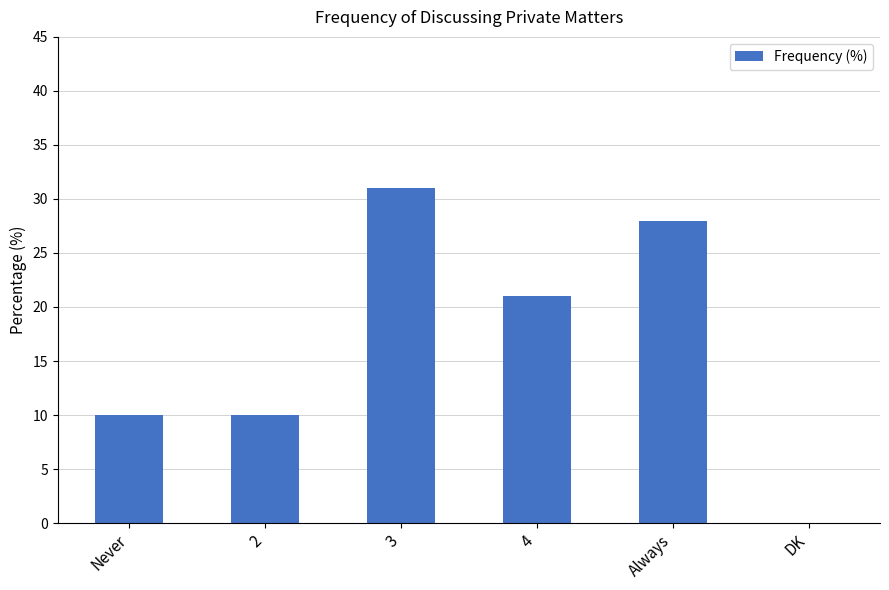

What is the approximate value at Never?

10